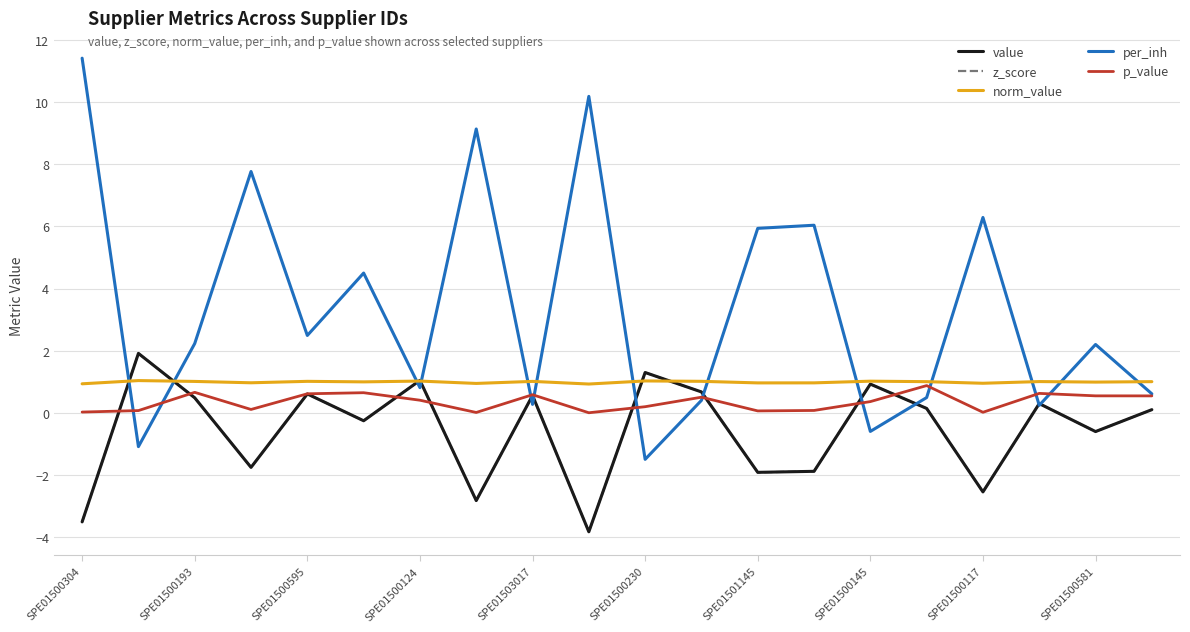

How many lines are shown in the chart?

5